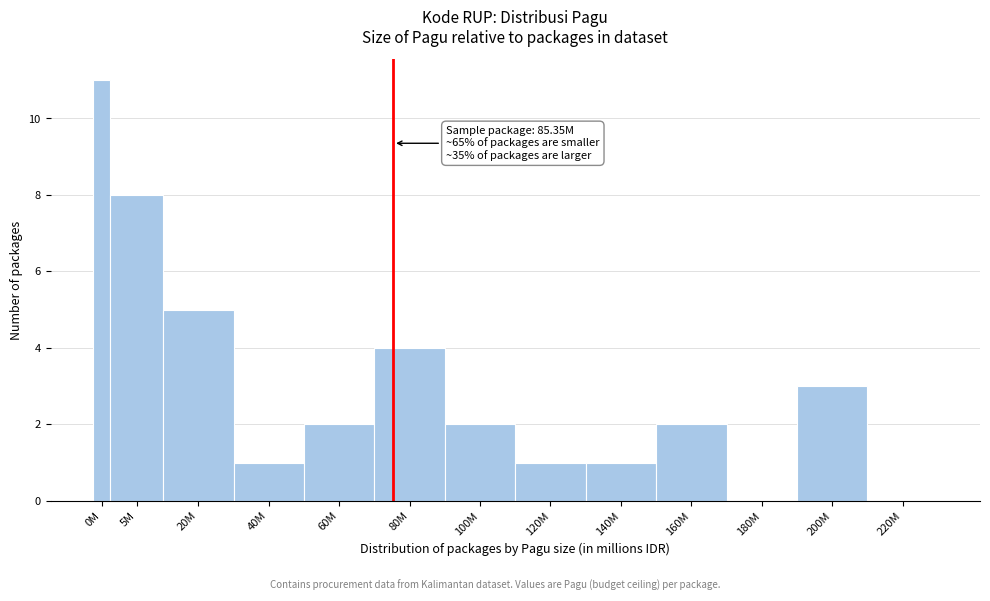

Reading left to right, what are all the values shown in this chart?

0M=11	5M=8	20M=5	40M=1	60M=2	80M=4	100M=2	120M=1	140M=1	160M=2	180M=0	200M=3	220M=0